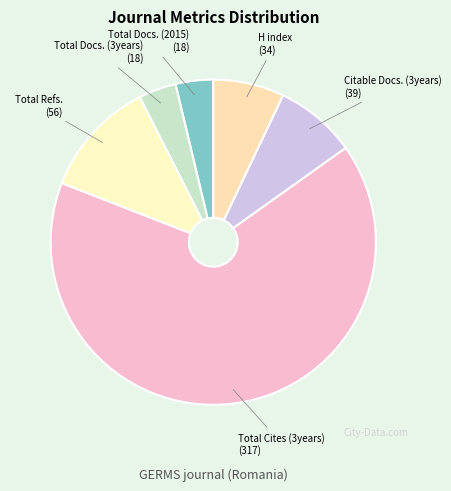

Count the number of slices in the pie.

6